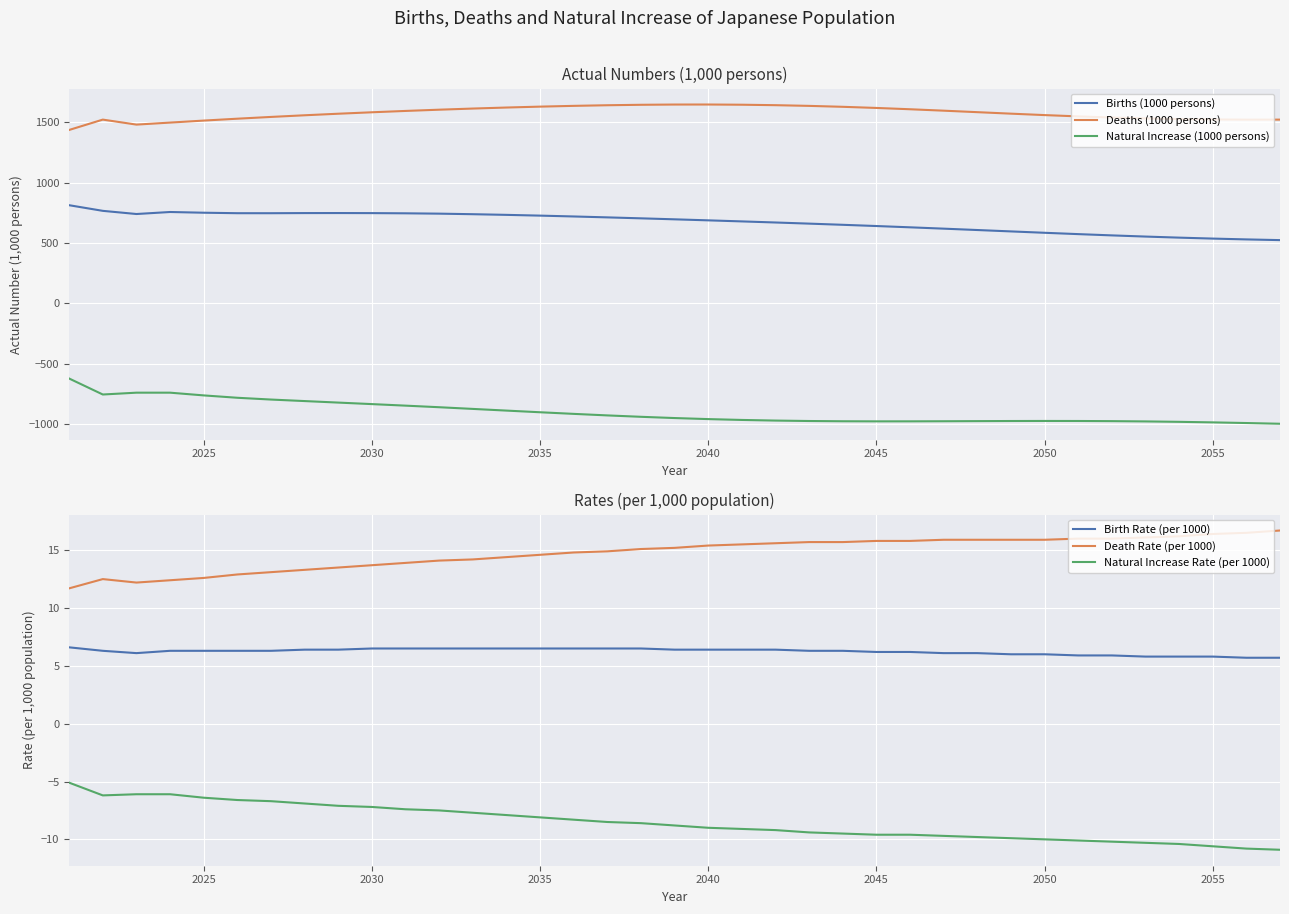

What is the highest value of the Births (1000 persons) series?

813.6